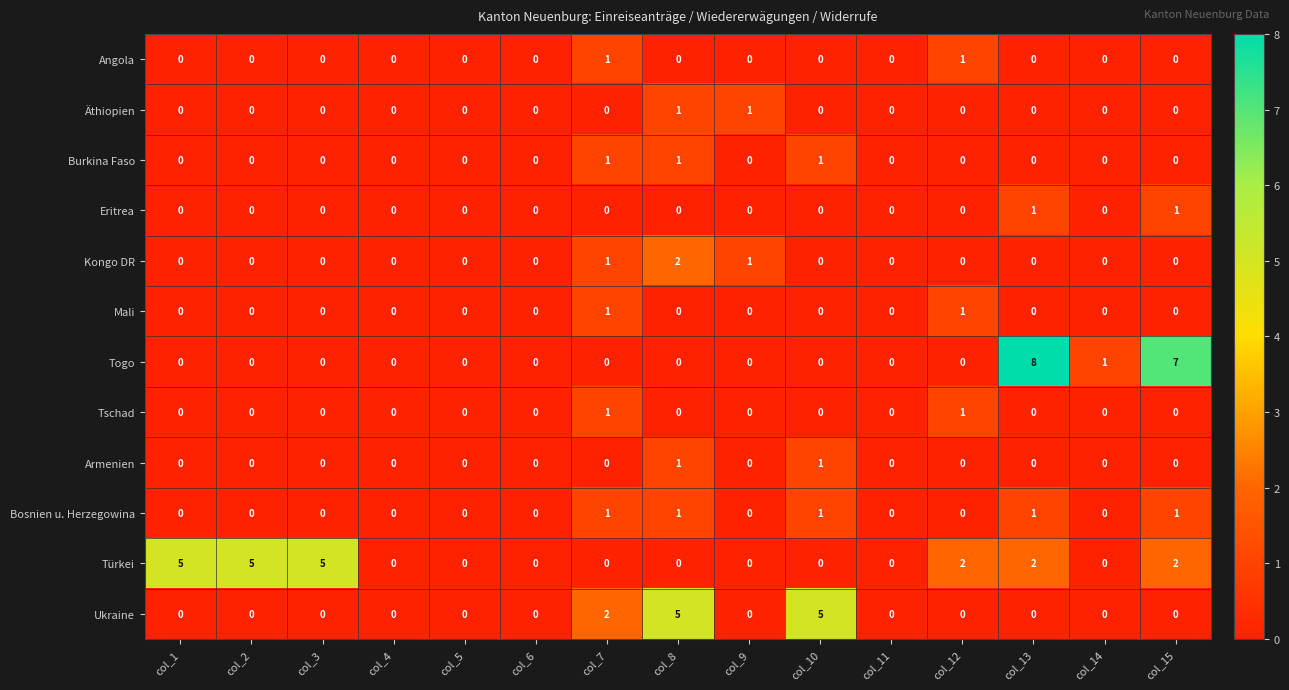

True or false: Angola has a value of 0 at col_4.

True